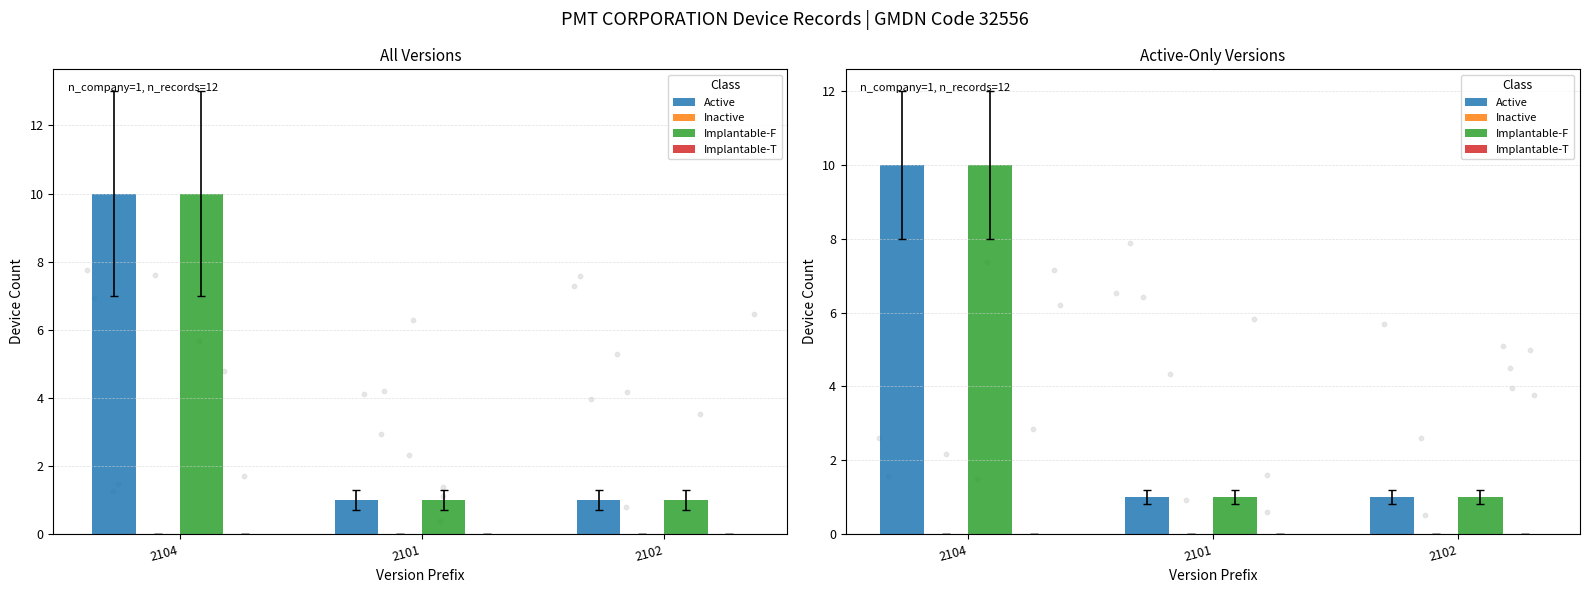

Is the value of Implantable-F at 2101 greater than the value of Inactive at 2102?

Yes